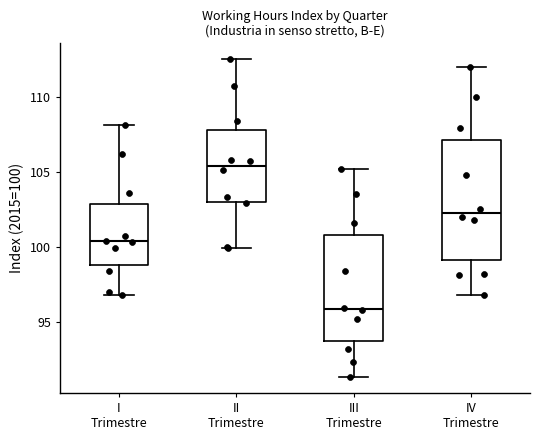

Which box has the lowest median line?

III Trimestre